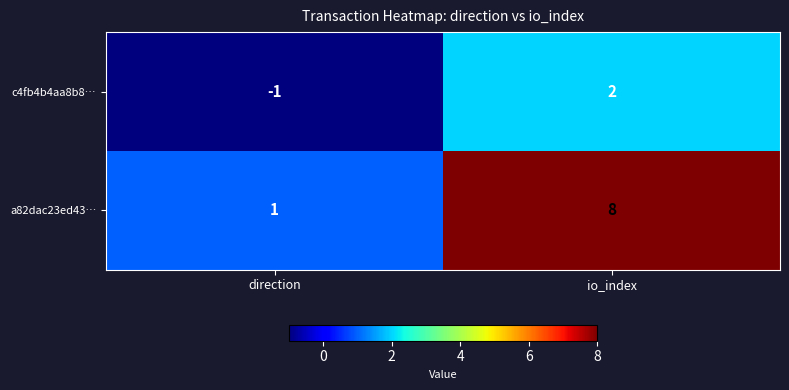

Rank the series by their average value, from lowest to highest.

c4fb4b4aa8b8…, a82dac23ed43…